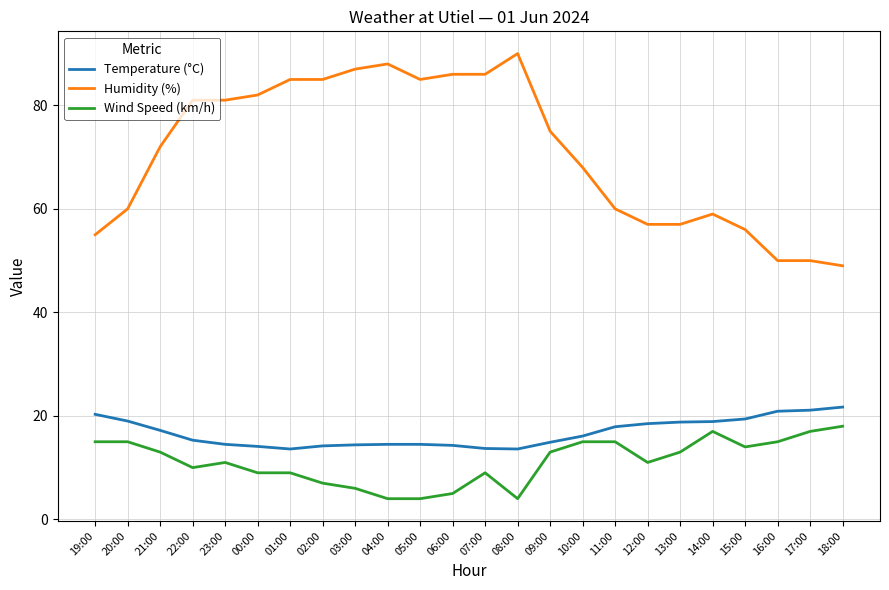

Is the value of Temperature (°C) at 21:00 greater than the value of Wind Speed (km/h) at 22:00?

Yes